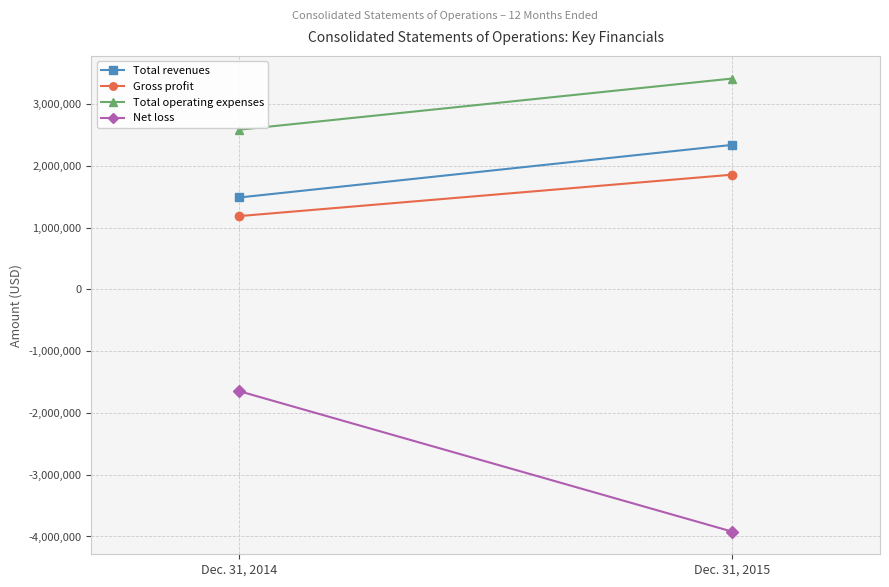

What is the total value across all series at Dec. 31, 2015?

3680873